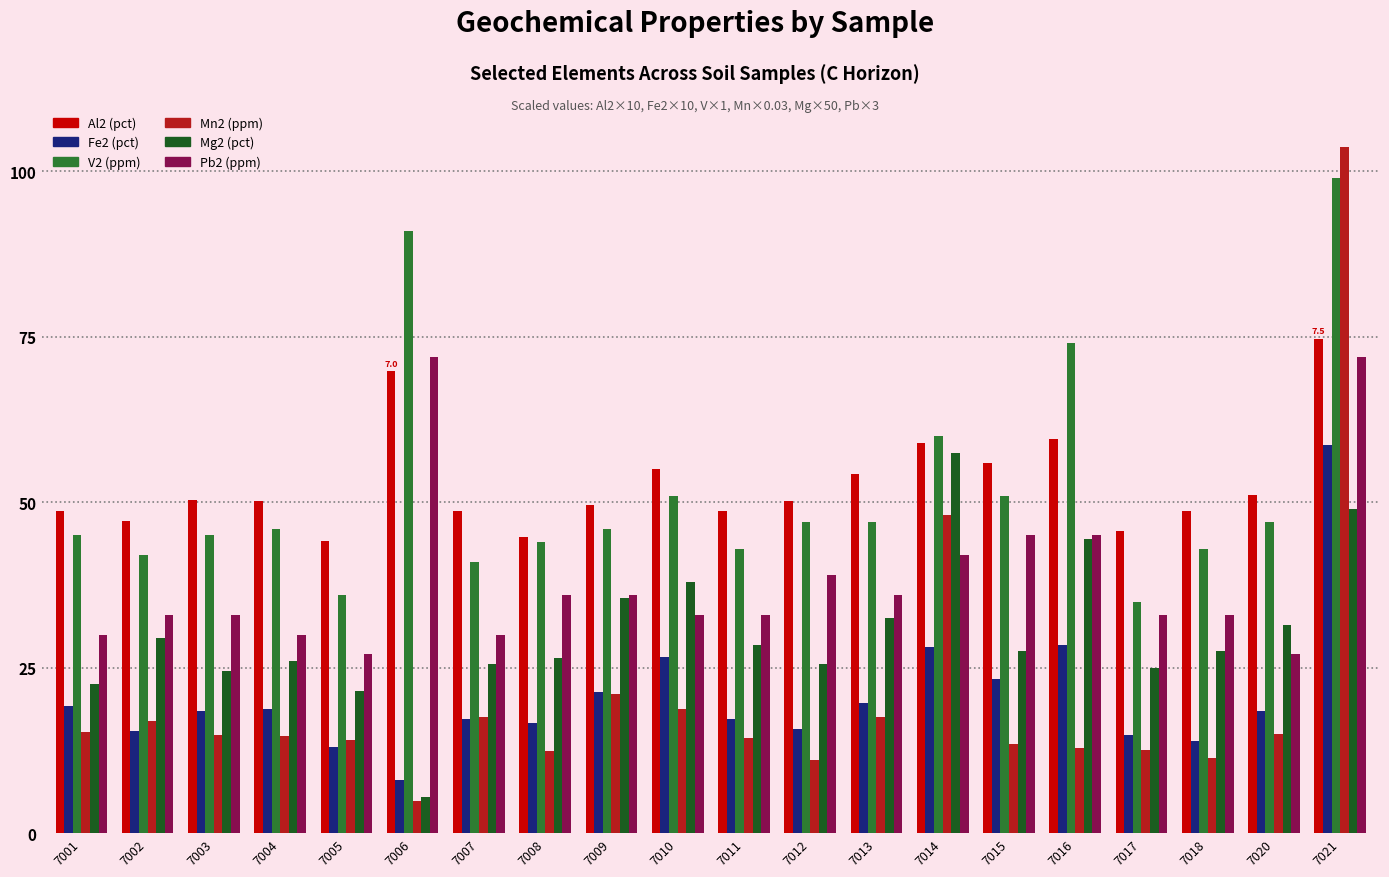

Does the chart contain stacked bars?

No